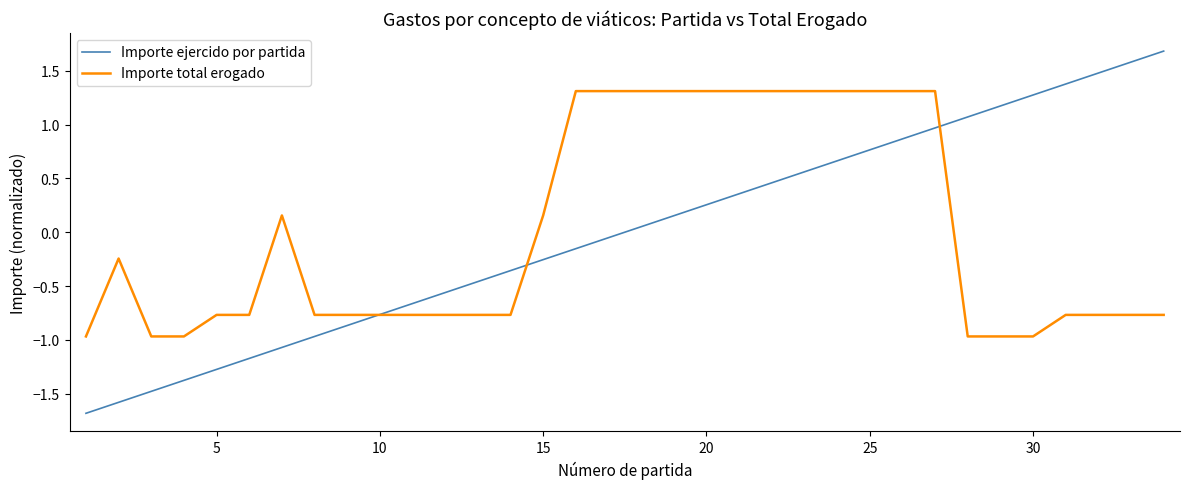

Does the chart have visible grid lines?

No